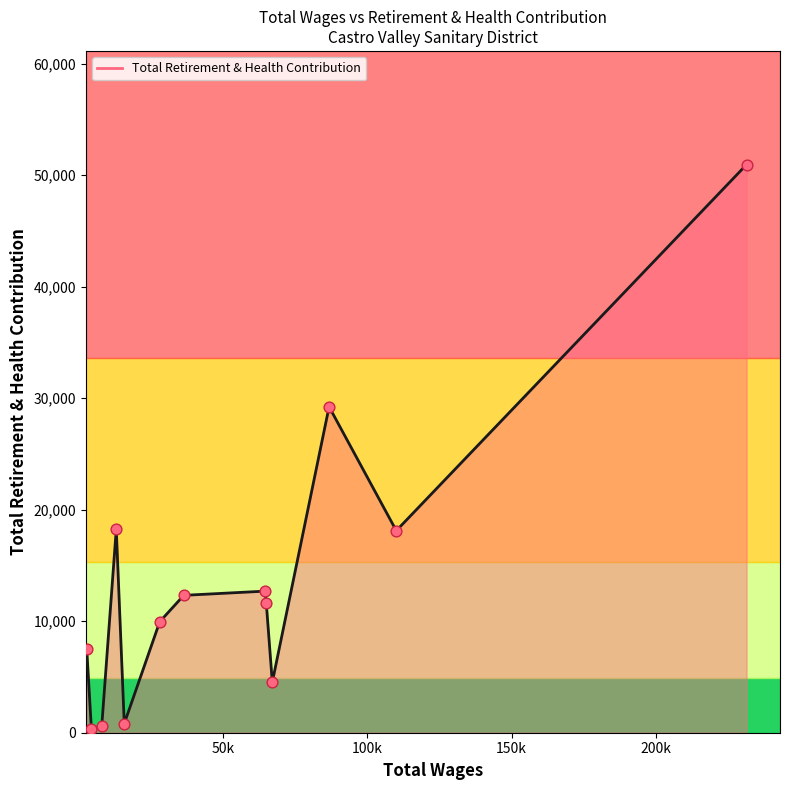

What is the difference between the maximum and minimum values?

50649